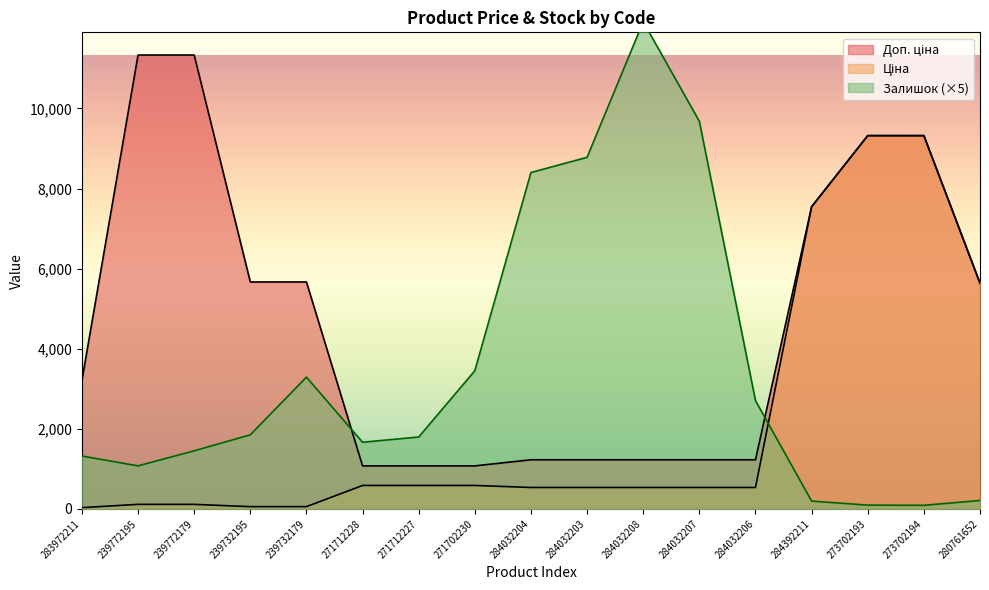

Rank the categories by Доп. ціна value from lowest to highest.

271712228, 271712227, 271702230, 284032204, 284032203, 284032208, 284032207, 284032206, 283972211, 280761652, 239732195, 239732179, 284392211, 273702193, 273702194, 239772195, 239772179